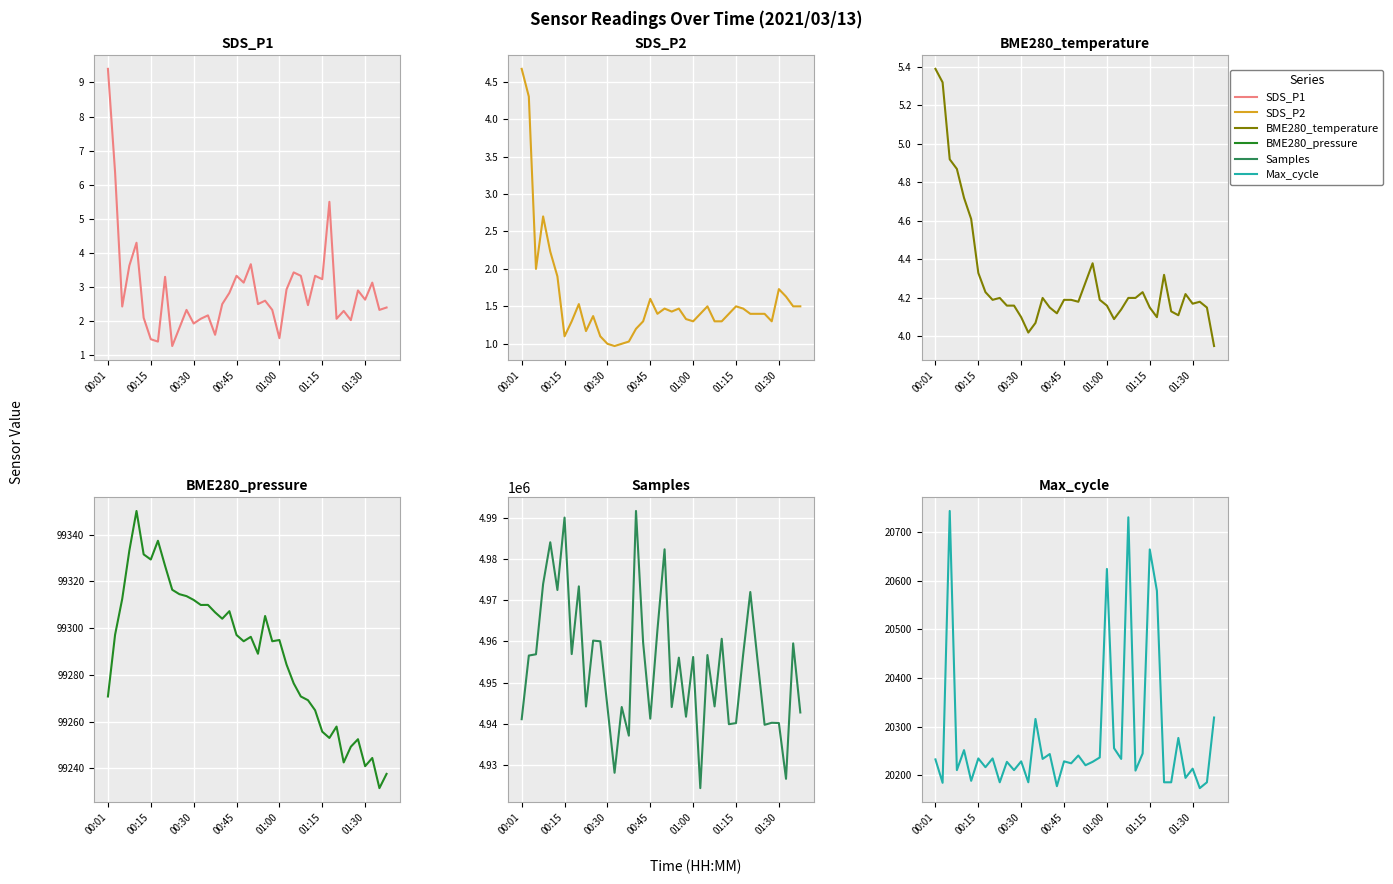

What is the average value of the Max_cycle series?

20279.3